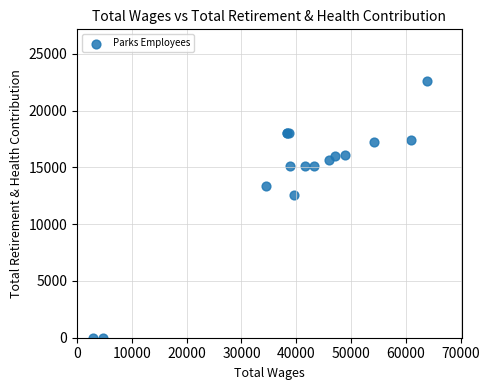

What Y value in the scatter plot is closest to 11321?

12601